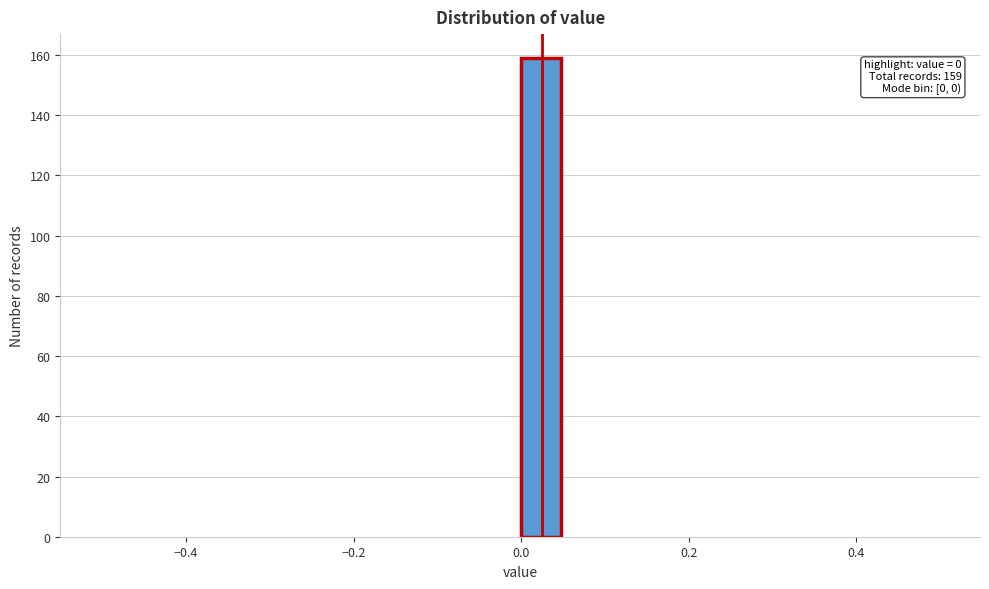

Read against the x-axis, roughly where is the centre of the tallest bar?

0.02